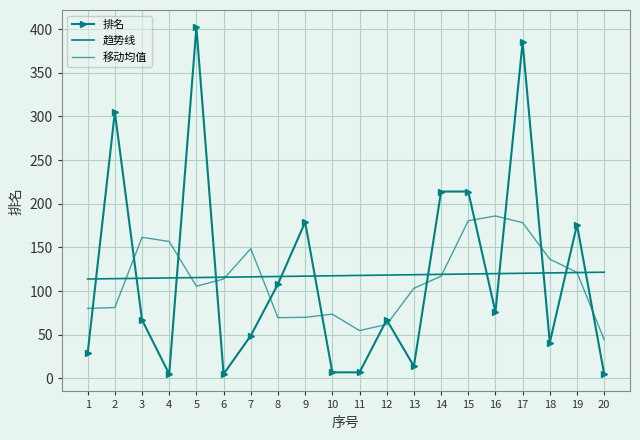

What is the difference between the 排名 values at 4 and 9?

174.0